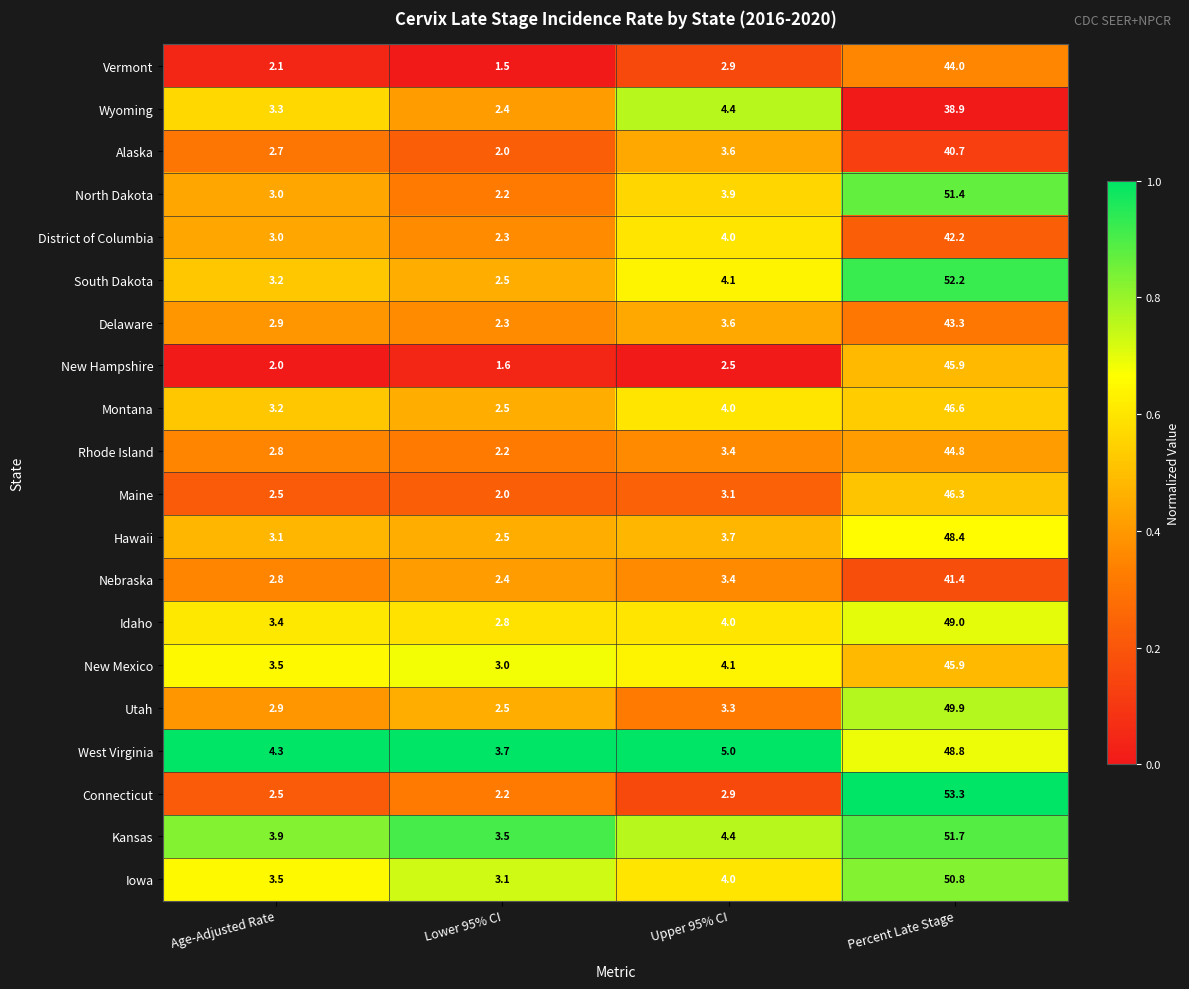

Rank the categories by Montana value from lowest to highest.

Lower 95% CI, Age-Adjusted Rate, Upper 95% CI, Percent Late Stage